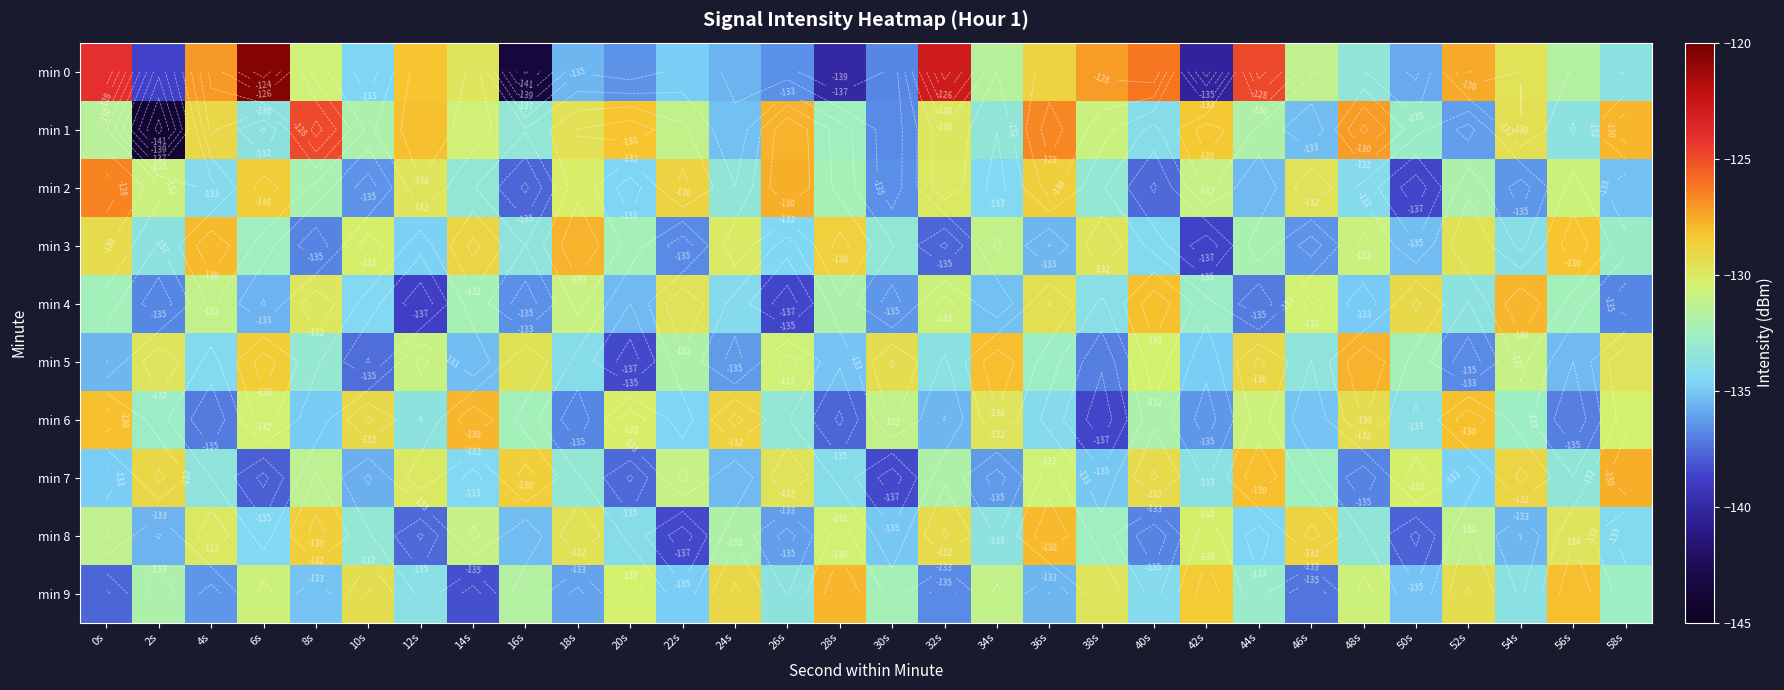

The min 0 series shows -180.8 at 0s. True or false?

False